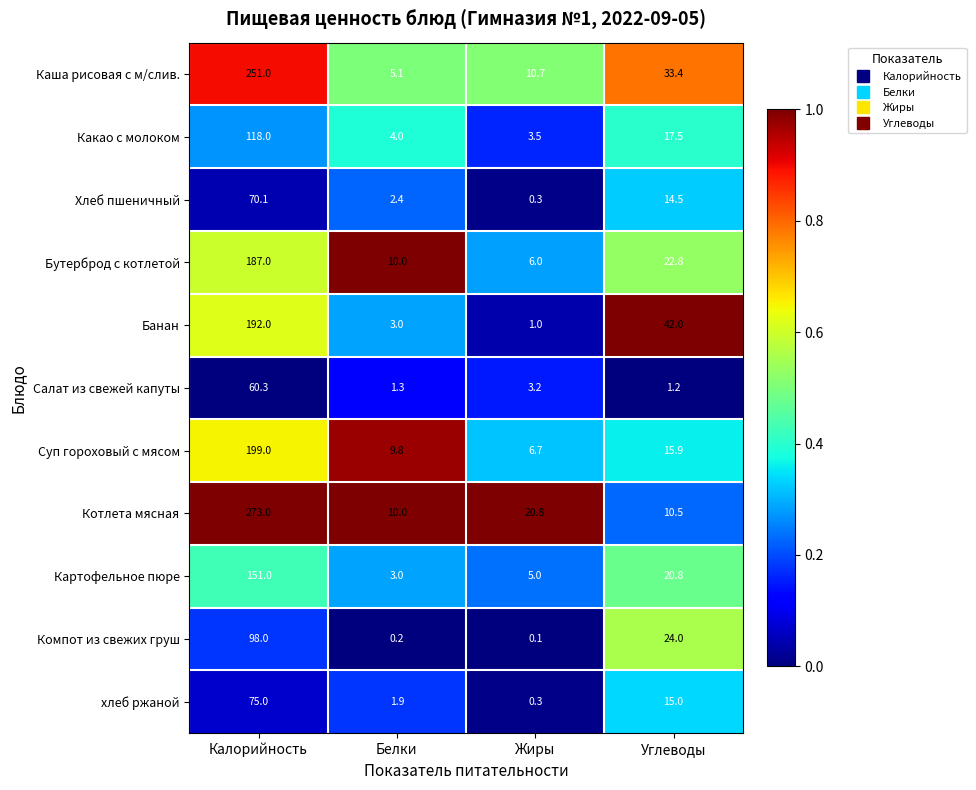

Is it true that Салат из свежей капуты equals 1.3 at Белки?

True